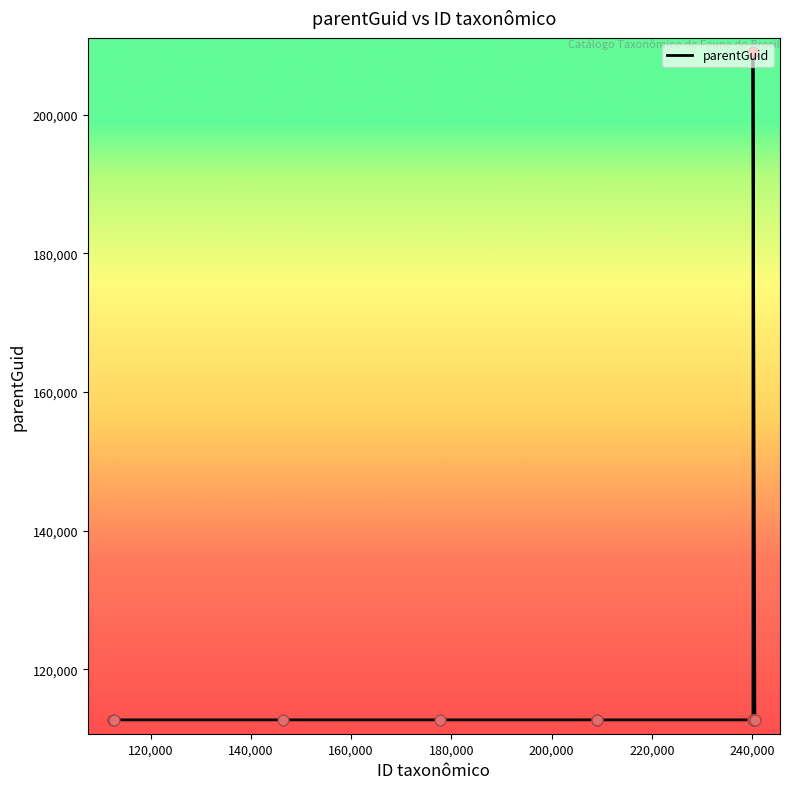

What is the minimum value shown in the chart?

112698